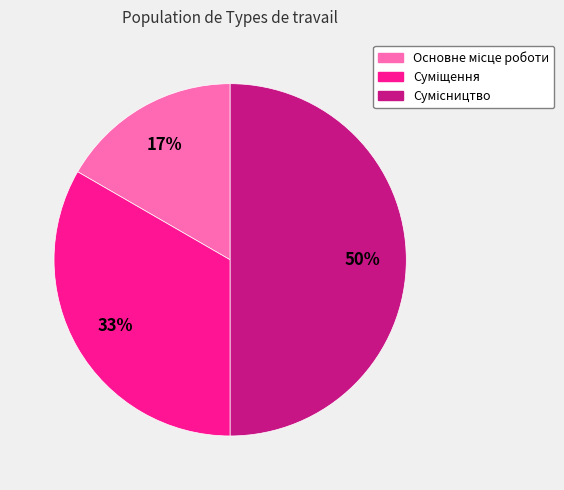

To the nearest percent, what is the difference between the largest and smallest slice percentages?

33%